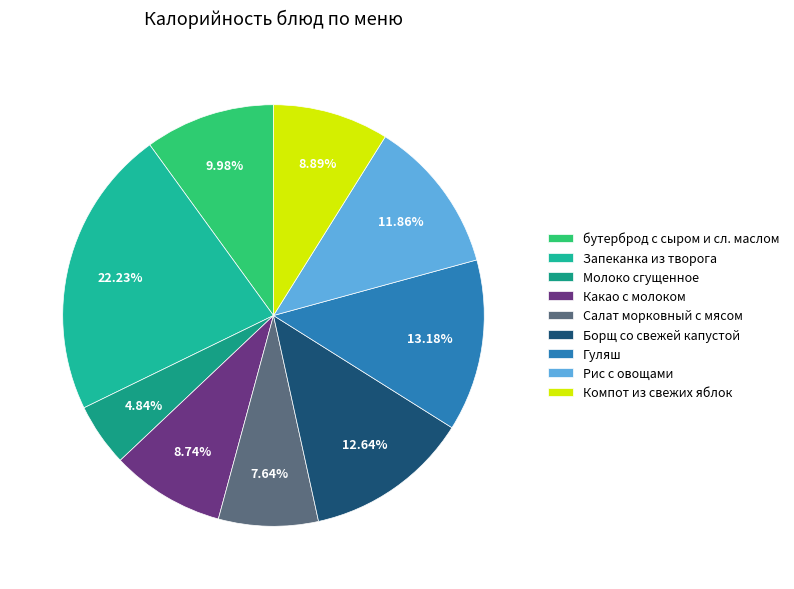

What percentage is the бутерброд с сыром и сл. маслом slice, to the nearest percent?

10%